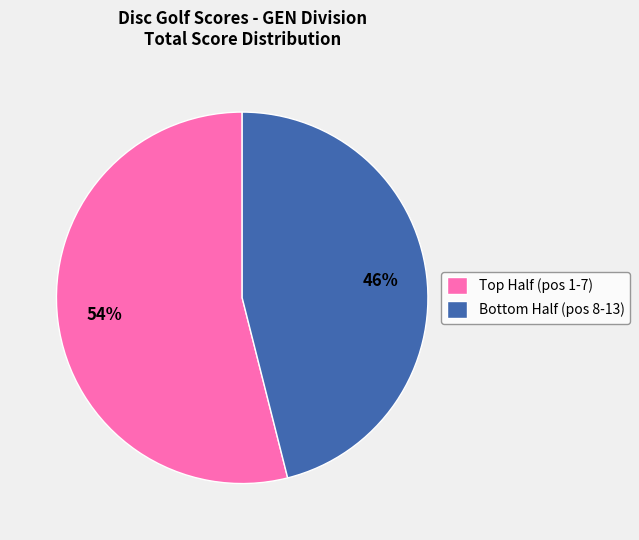

Count the number of slices in the pie.

2